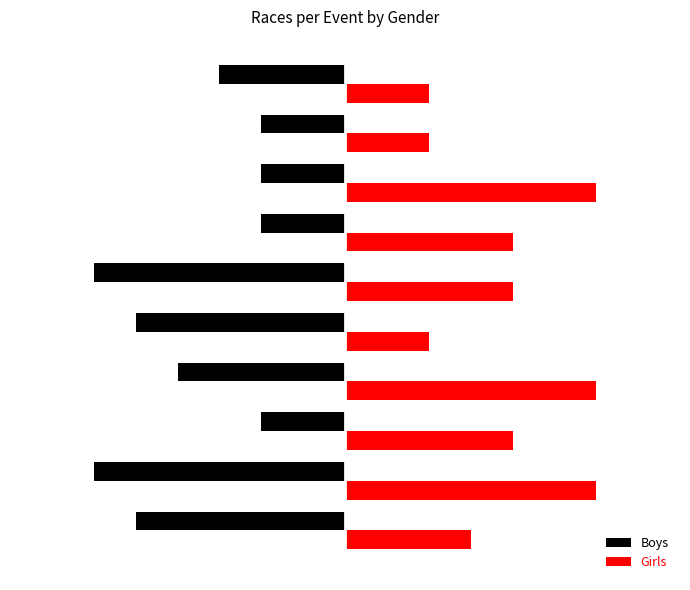

What are all the series names shown in the legend?

Boys, Girls